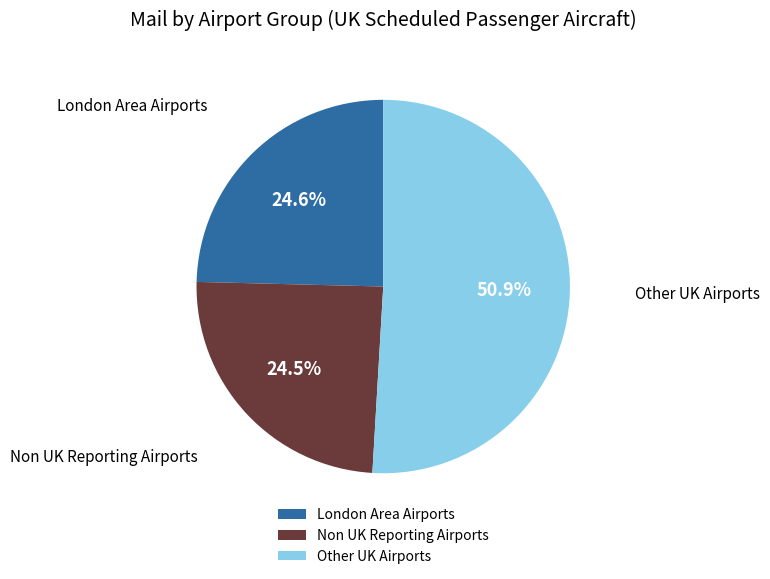

Is it true that Other UK Airports is 16% of the pie?

False